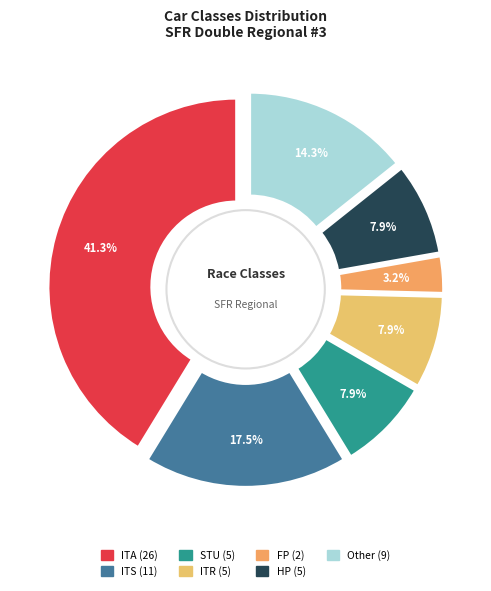

Rank the categories by value from highest to lowest.

ITA, ITS, Other, STU, ITR, HP, FP